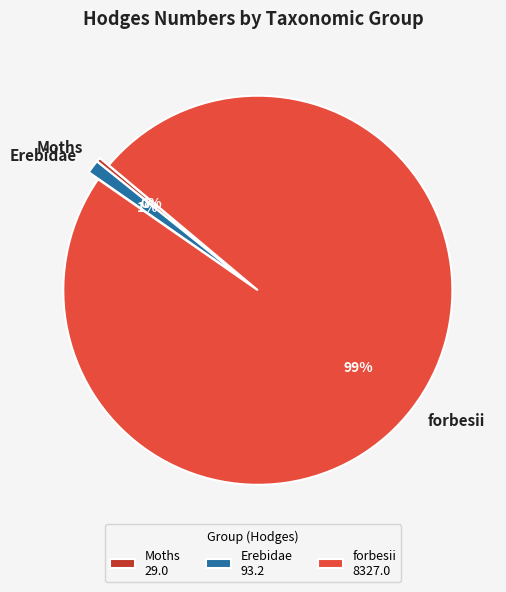

To the nearest percent, what is the average slice percentage?

33%